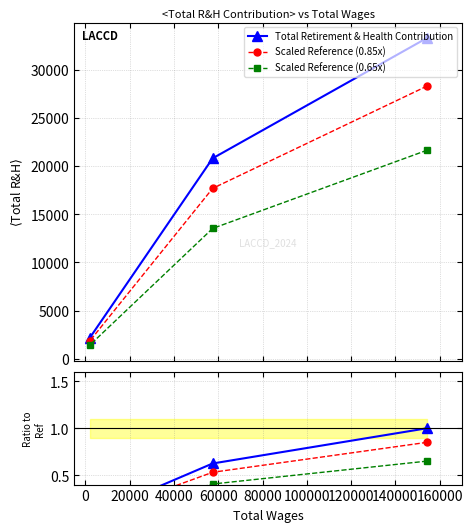

Rank the series at 0 from highest to lowest value.

Total Retirement & Health Contribution, Scaled Reference (0.85x), Scaled Reference (0.65x)